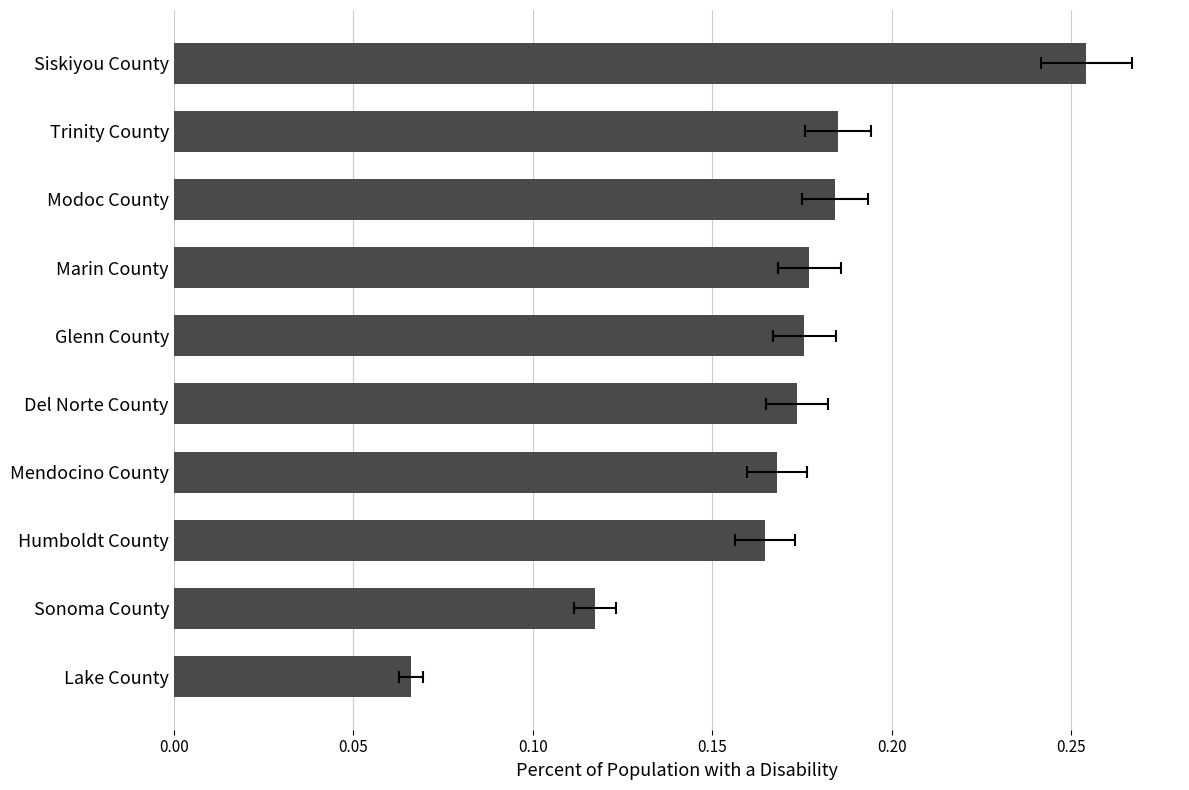

Count the number of data series in this chart.

1